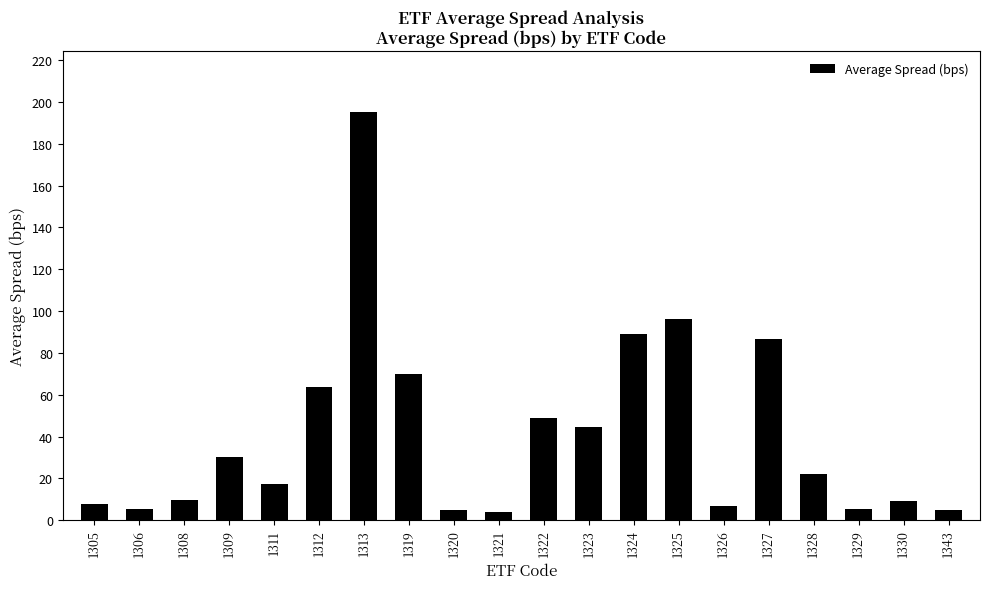

The value at 1330 is 9.0. True or false?

True